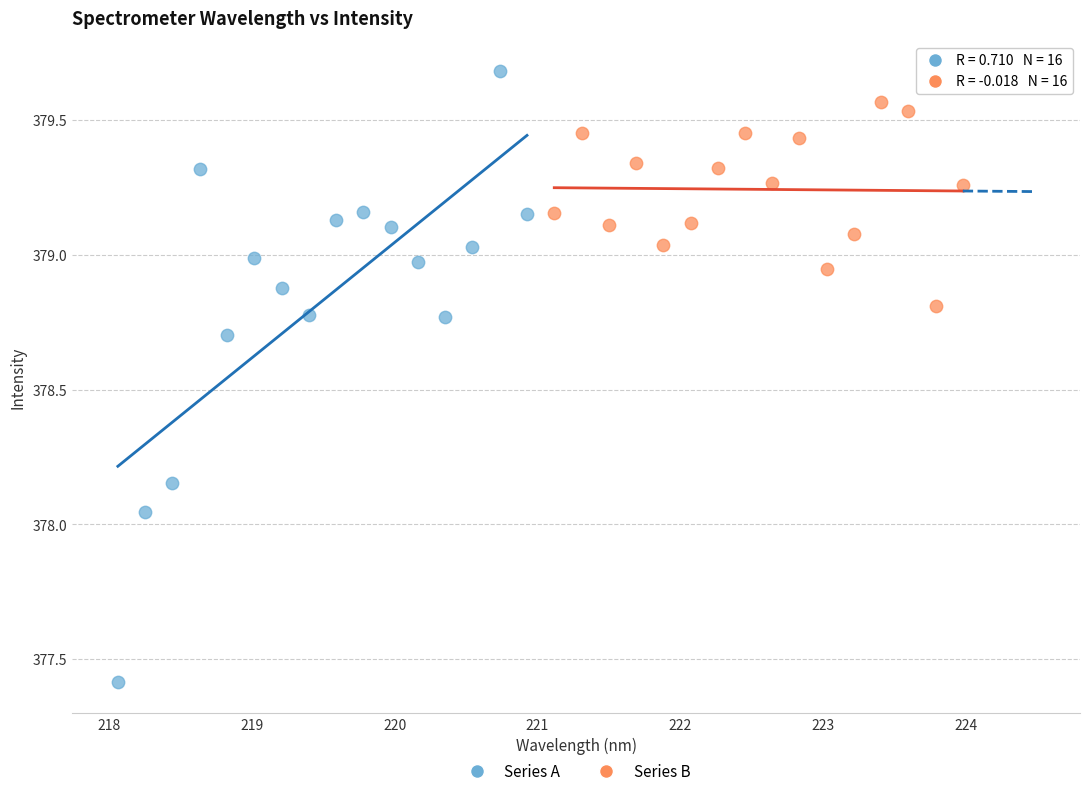

Which series has the widest spread of Y values?

Series A